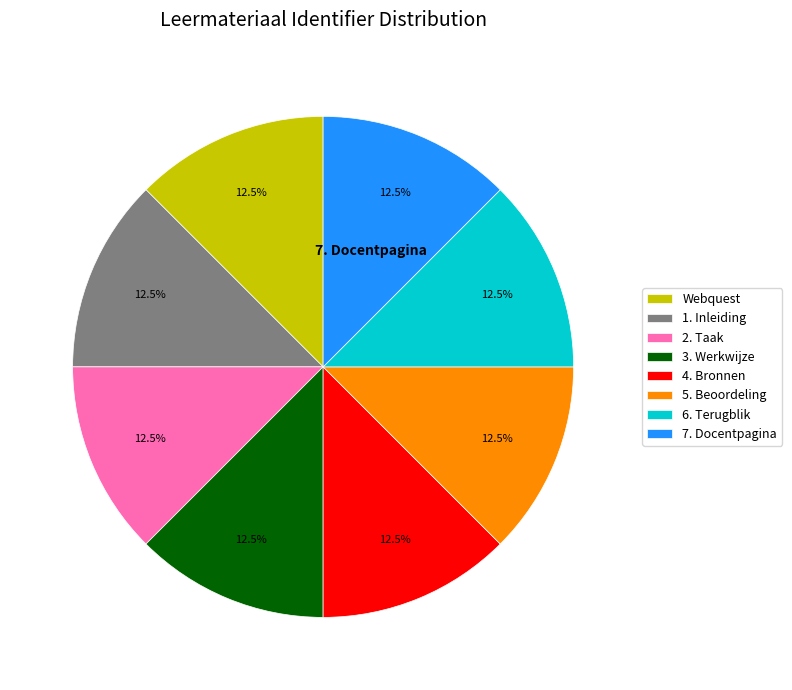

What percentage is NOT represented by 3. Werkwijze?

87.5%